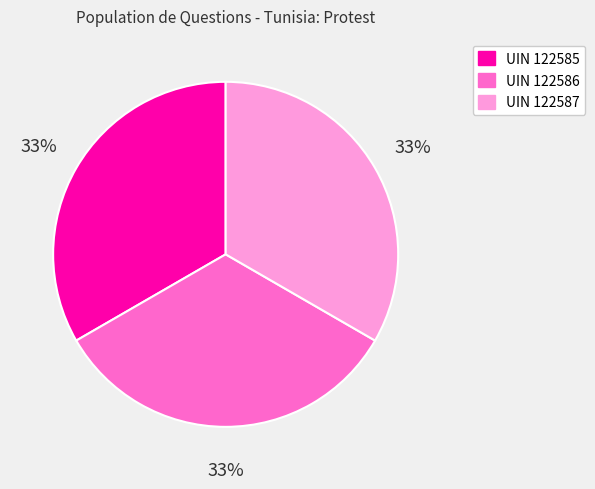

Is there a majority slice in this chart?

No